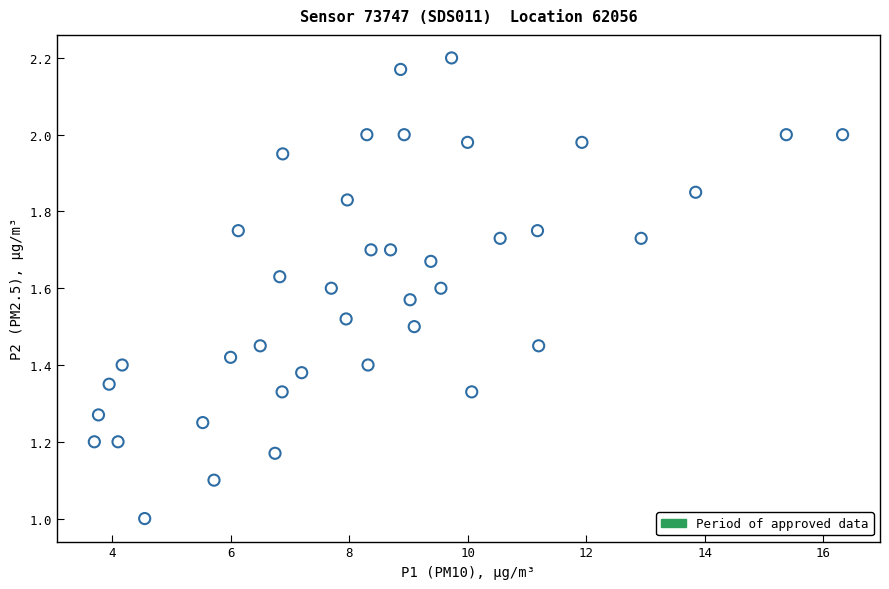

What is the range of X values (max minus min)?

12.6